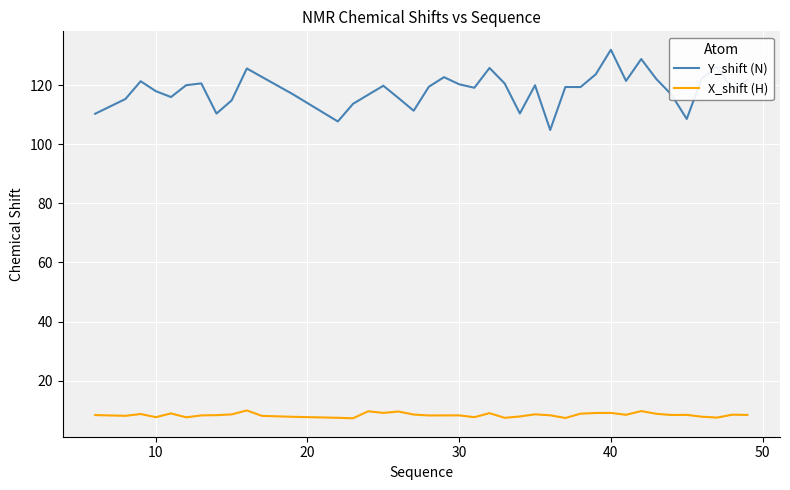

Which series has the largest total across all categories?

Y_shift (N)